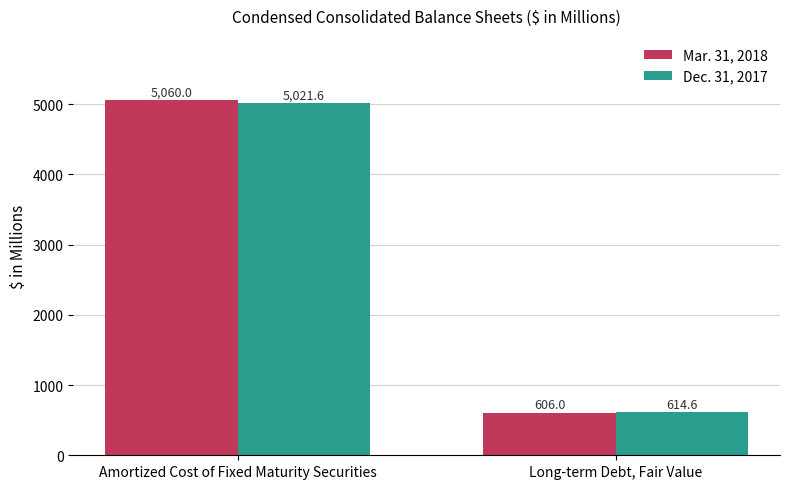

At how many categories does at least one series exceed 1288?

1